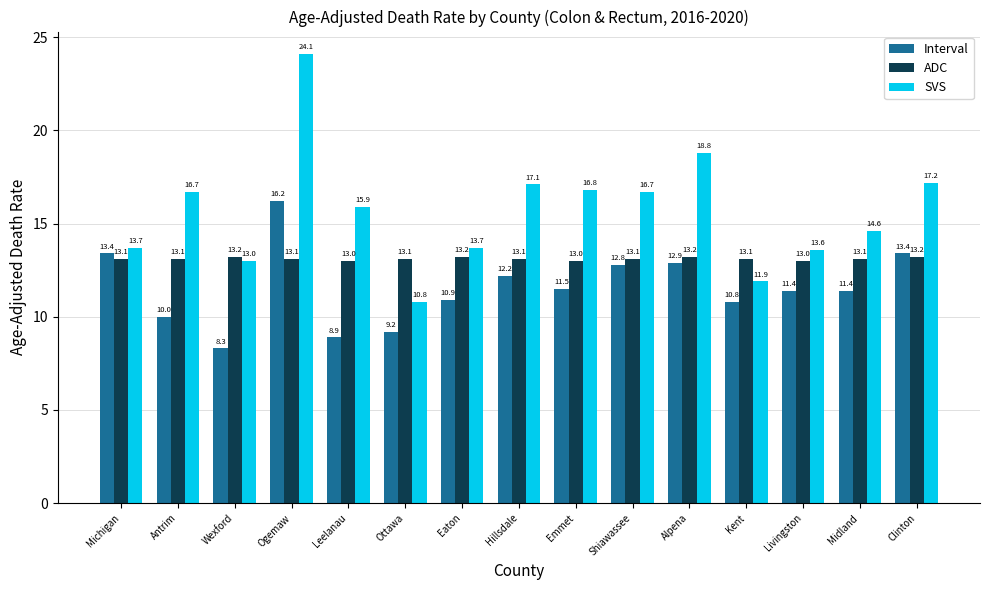

Does the chart contain stacked bars?

No